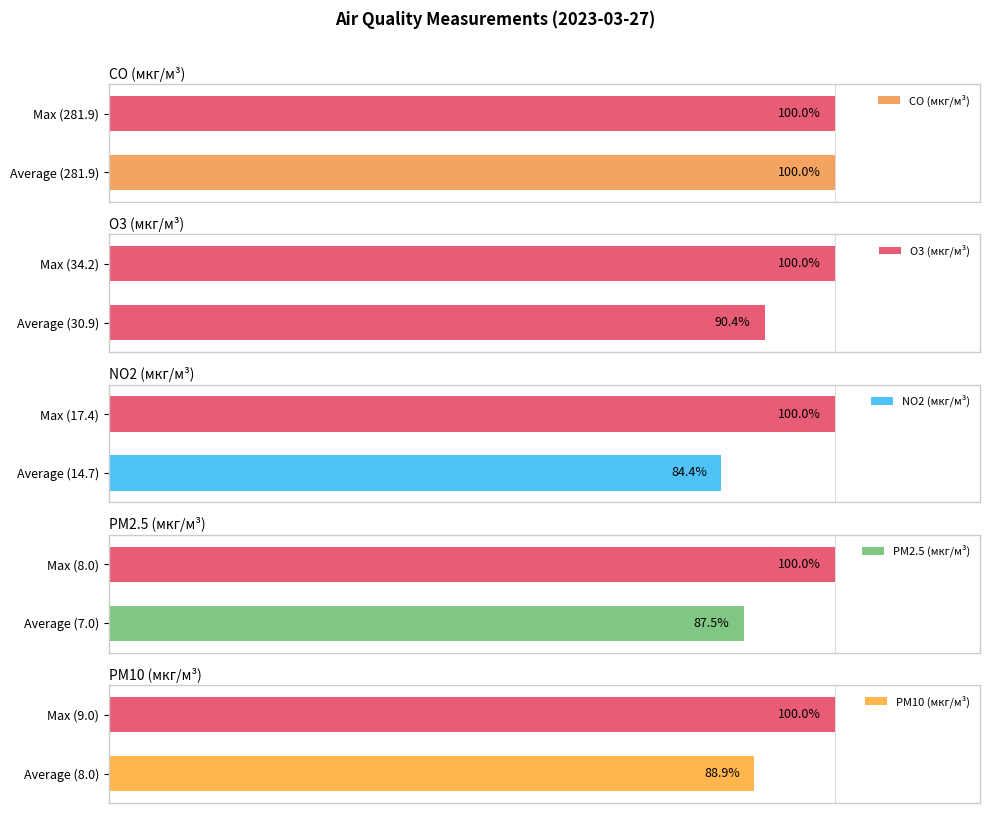

What is the maximum value shown in the chart?

100.0